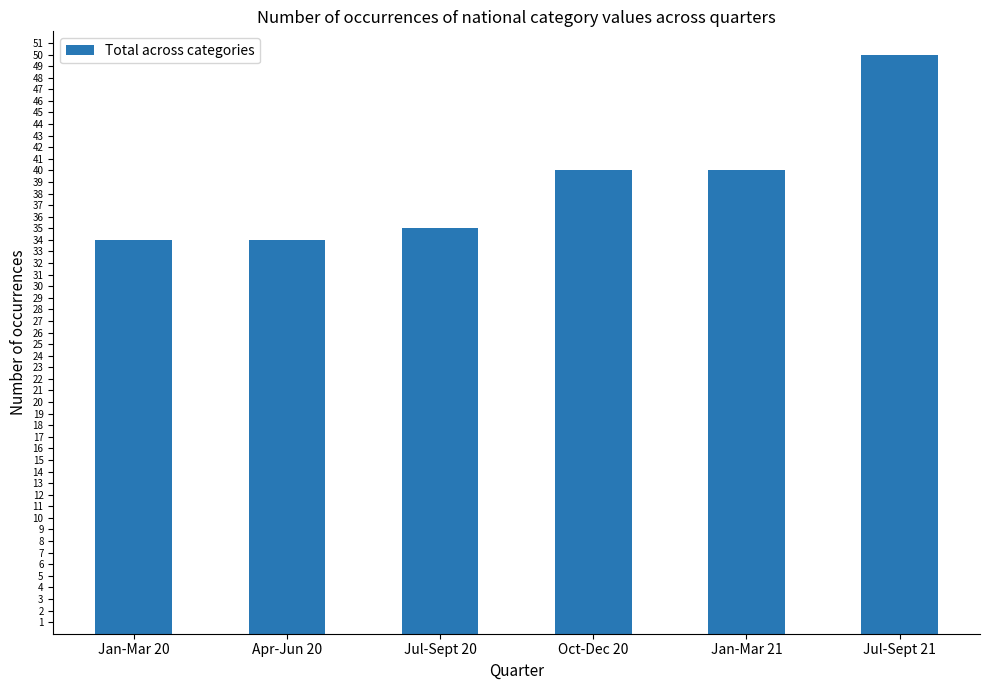

What is the label of the 3rd bar from the right?

Oct-Dec 20